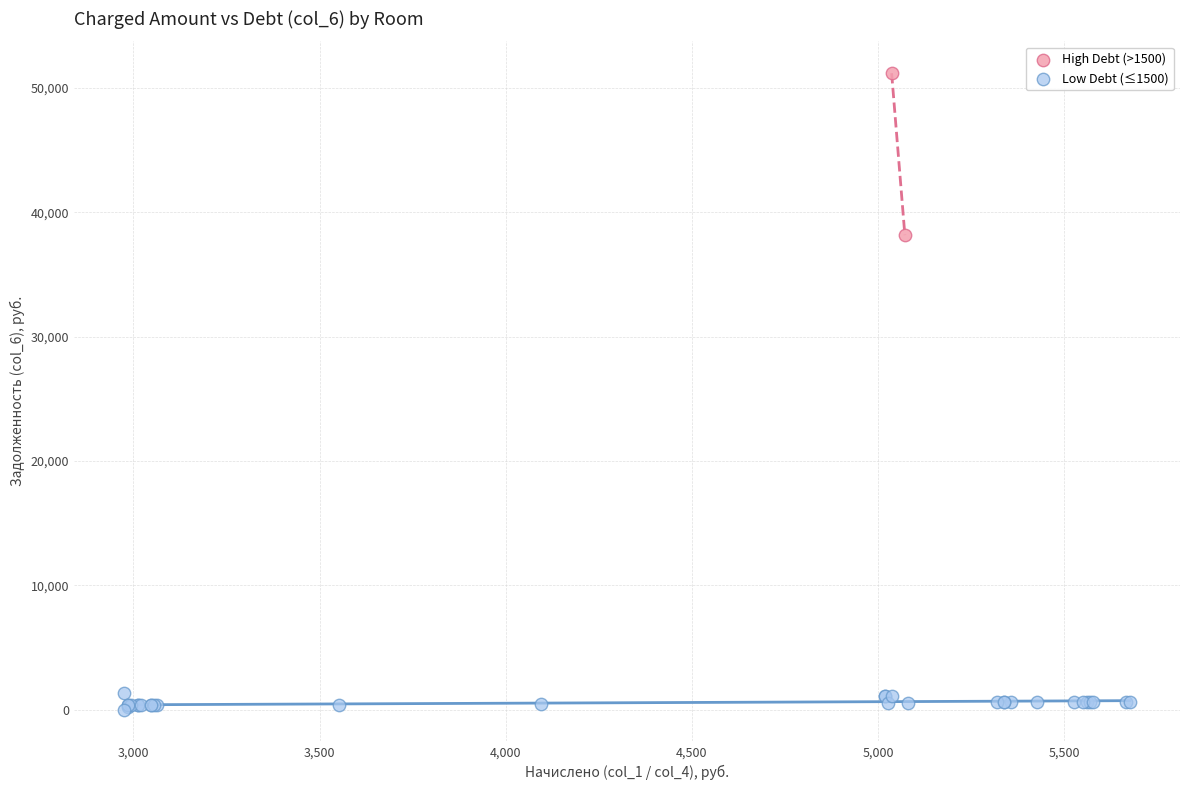

What are all the series names shown in the legend?

High Debt (>1500), Low Debt (≤1500)